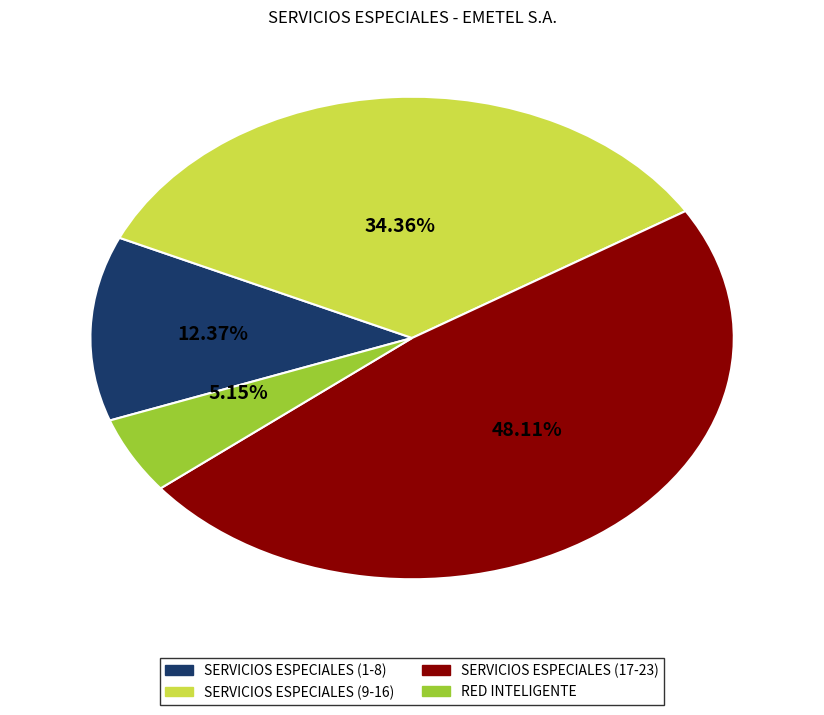

To the nearest percent, what is the difference between the largest and smallest slice percentages?

43%